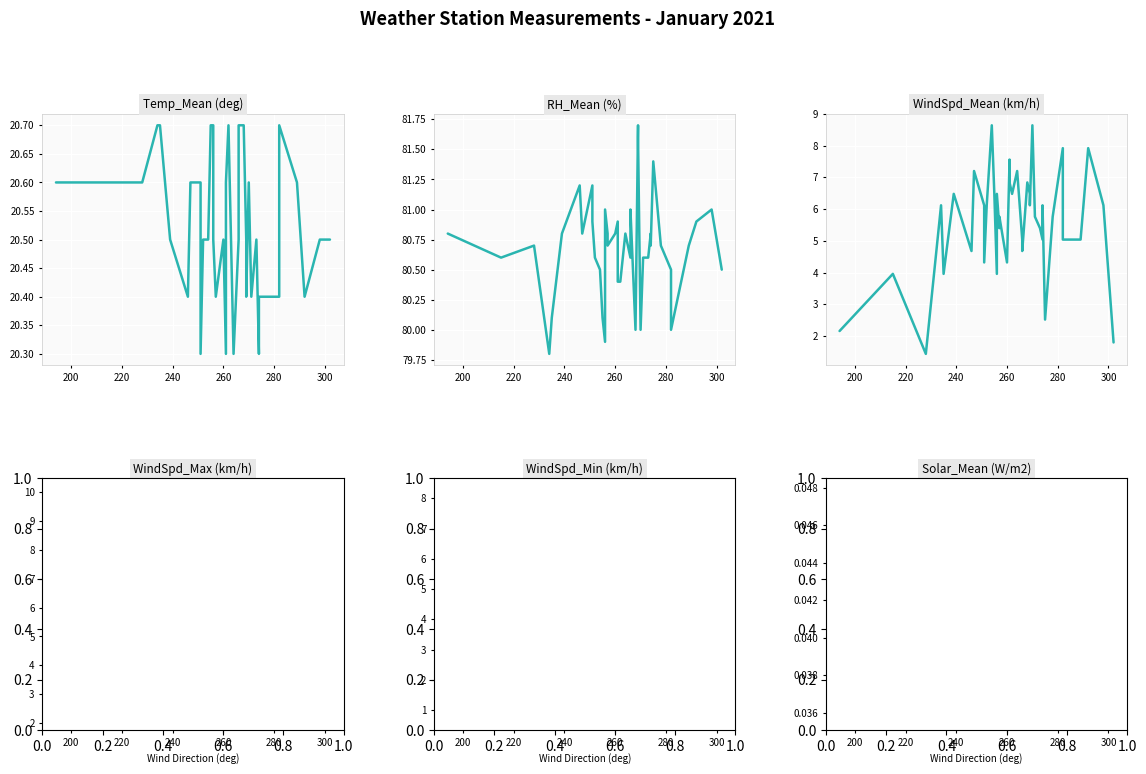

Is the value of Solar_Mean (W/m2) at 12 greater than the value of RH_Mean (%) at 36?

No